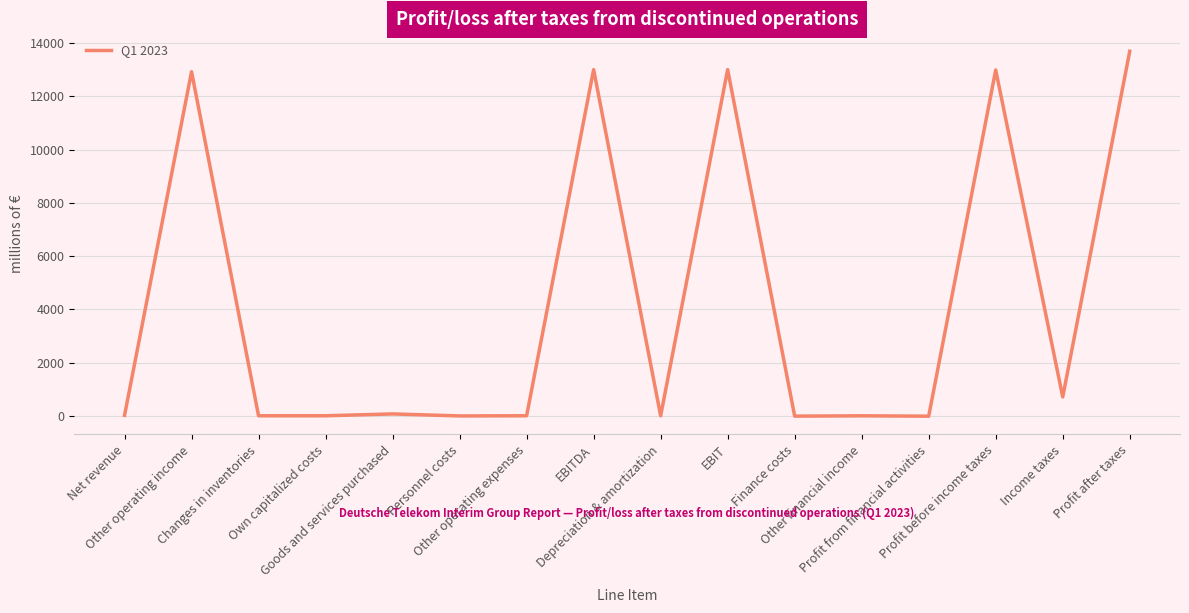

What is the greatest value displayed?

13691